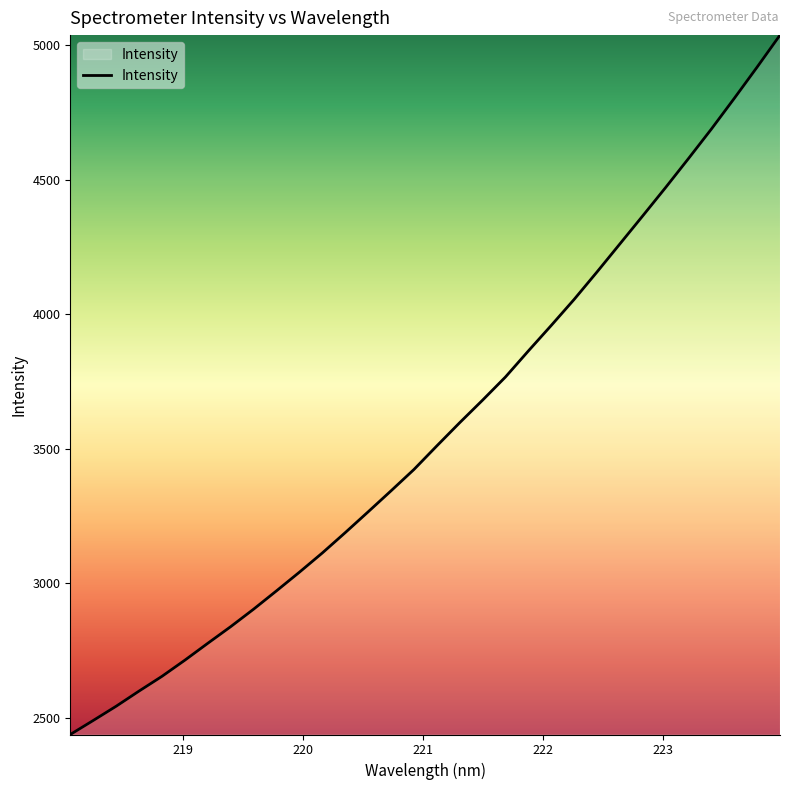

True or false: there are more than 2 points higher than both neighbors.

False